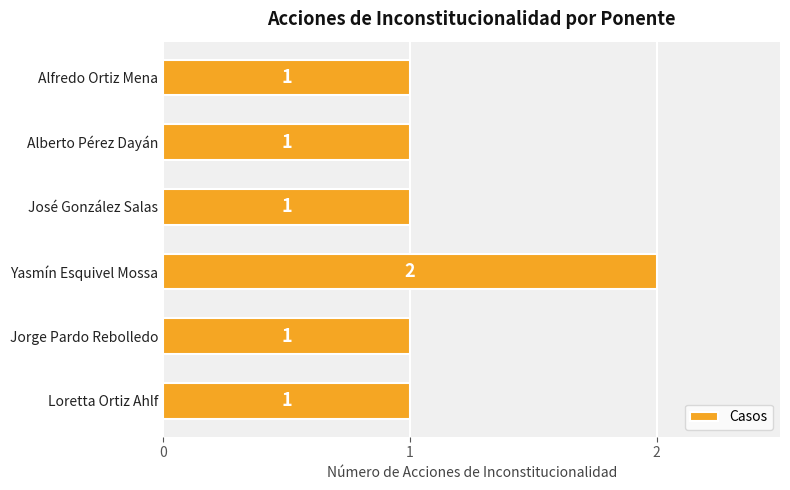

The chart shows a value of 2 at José González Salas. True or false?

False